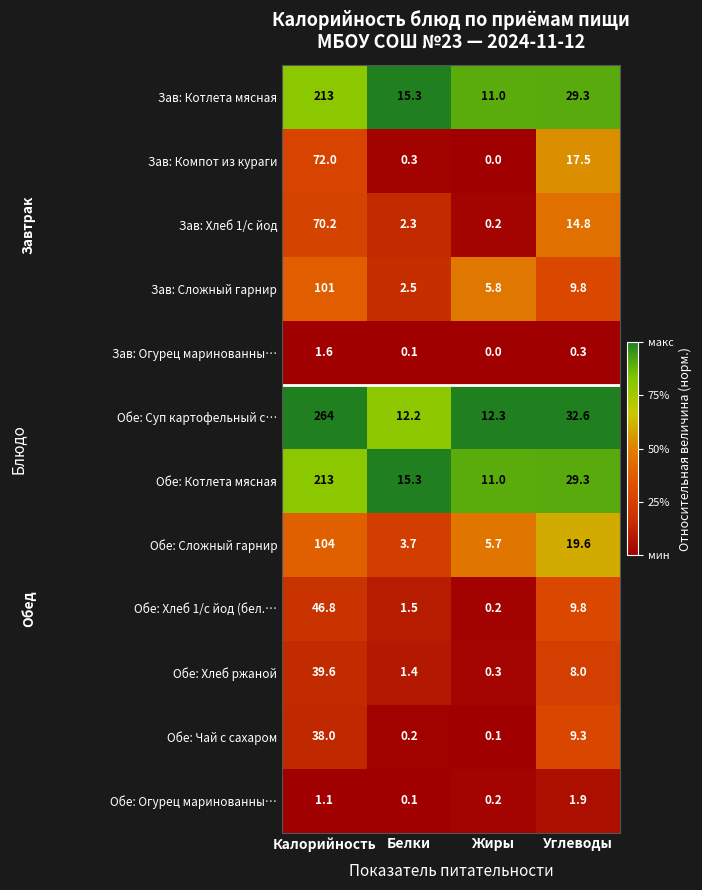

What is the sum of all Обе: Хлеб ржаной values?

49.3